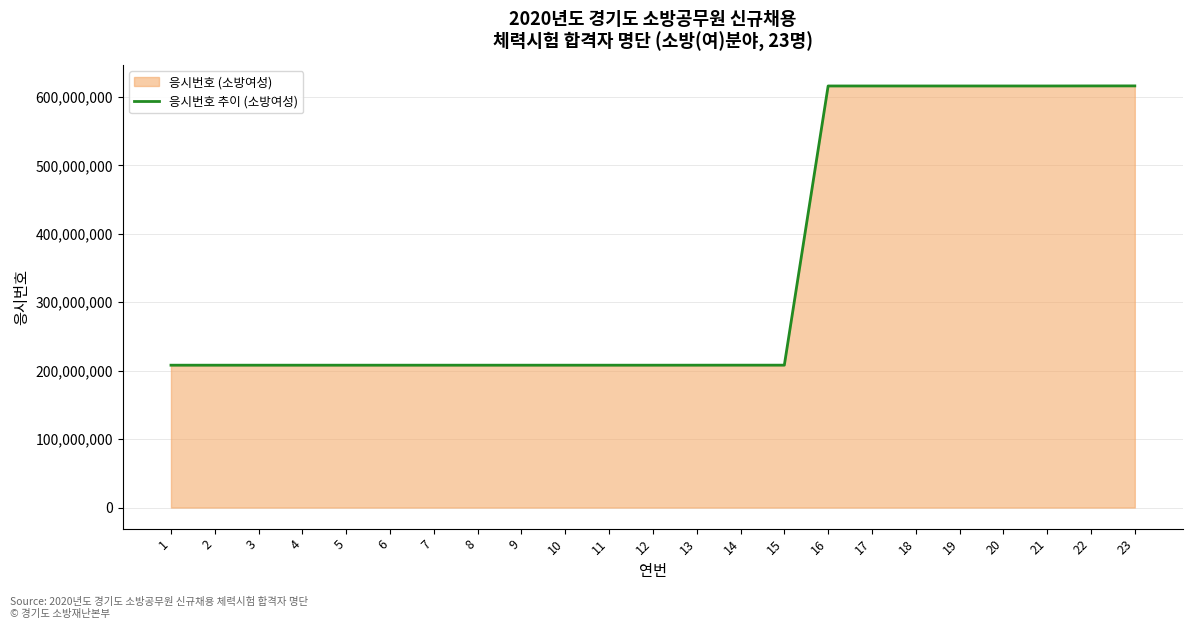

Reading right to left, transcribe all the data shown in this chart.

23=616147027	22=616107023	21=616027003	20=616026973	19=616026966	18=616026954	17=616026946	16=616026929	15=208073297	14=208073294	13=208043281	12=208023256	11=208023242	10=208023221	9=208023195	8=208023178	7=208023167	6=208023157	5=208023136	4=208023118	3=208023106	2=208023105	1=208023092